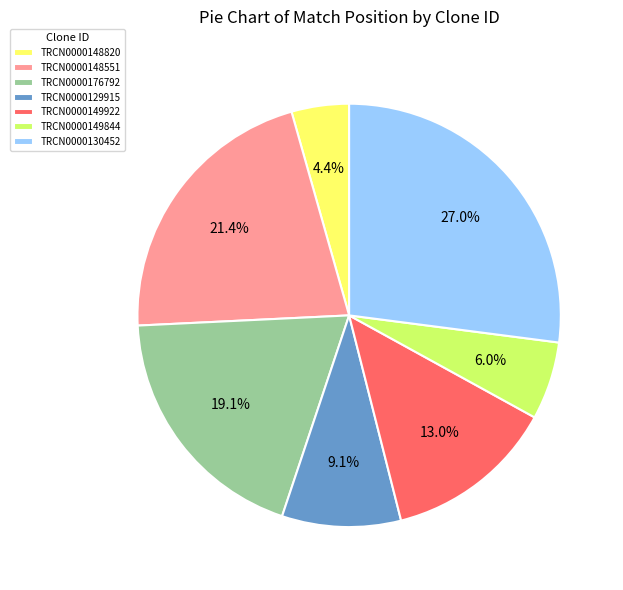

Does TRCN0000149922 account for over 50% of the chart?

No